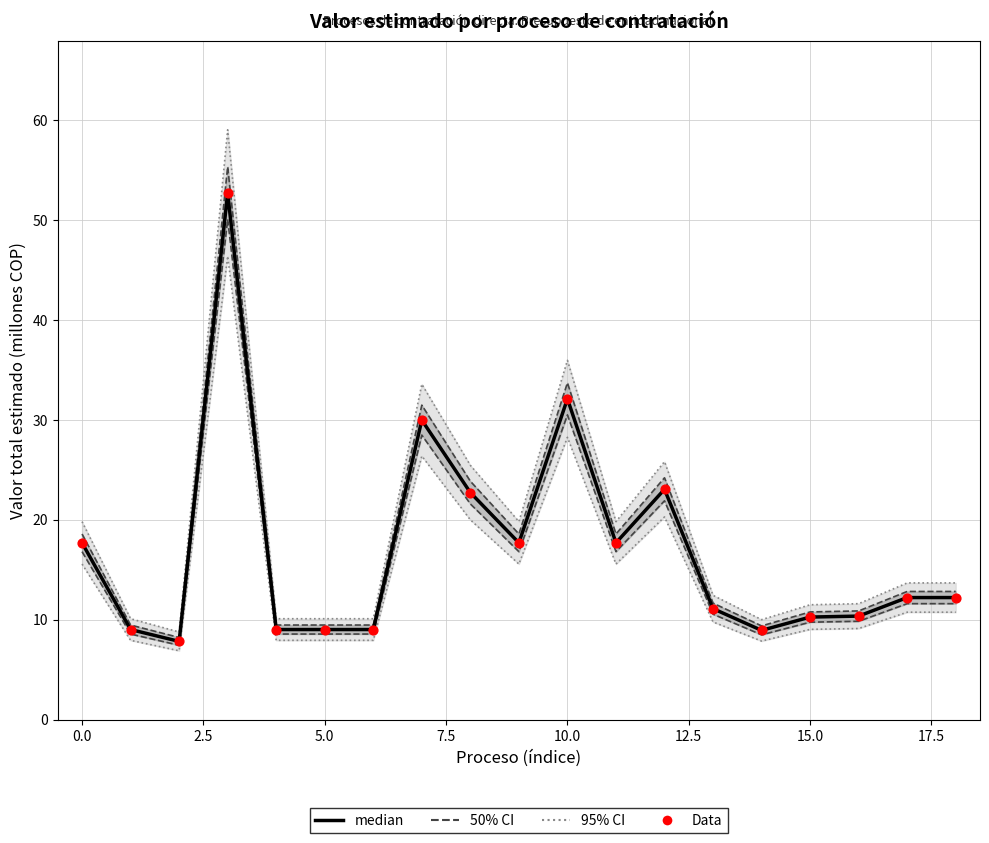

Which series contains the highest Y value?

95% CI